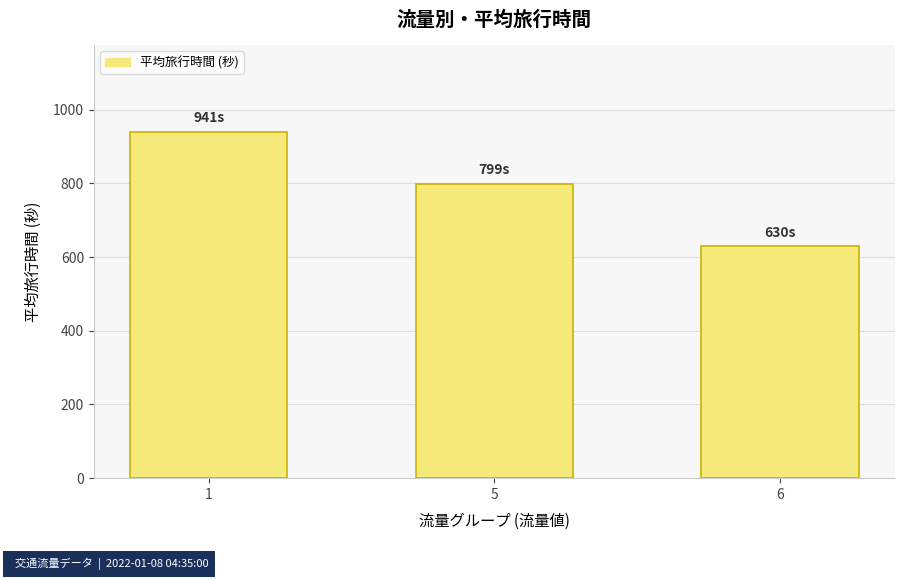

What is the difference between the values at 5 and 6?

169.5